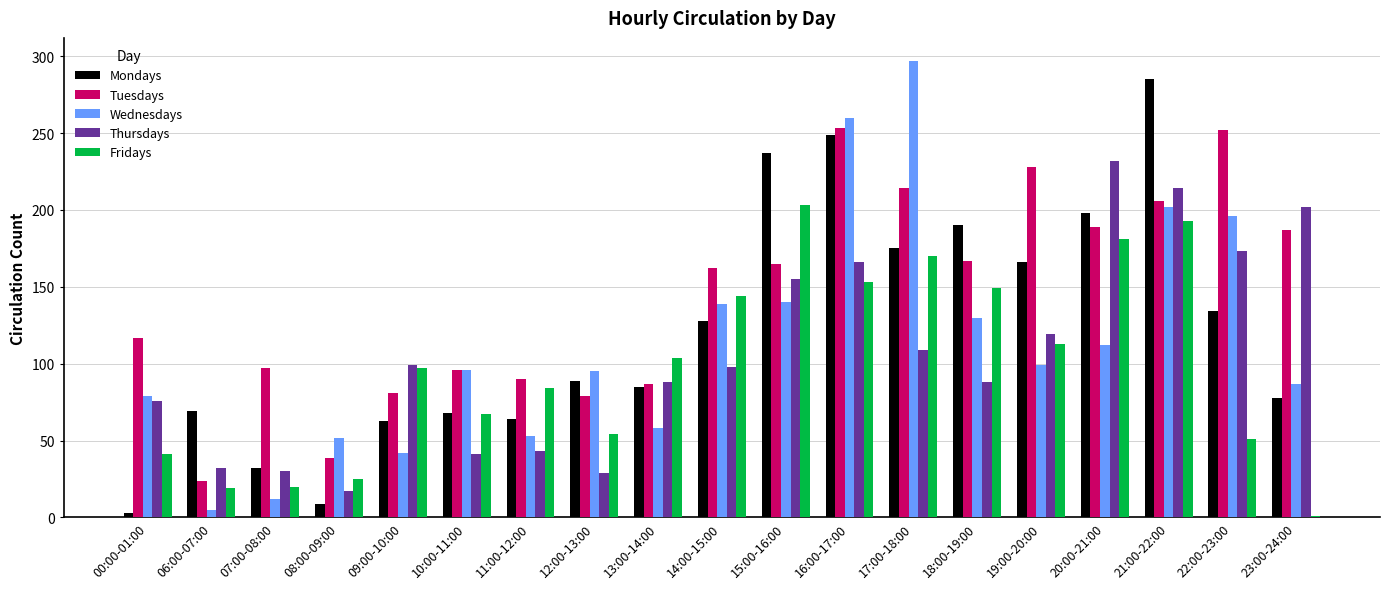

How many categories are shown in the chart?

19